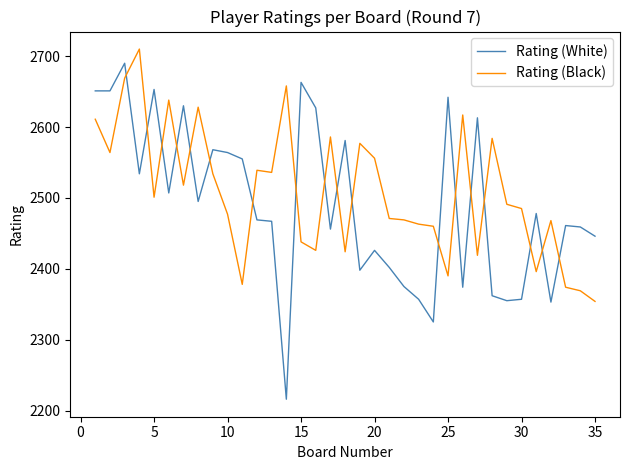

Which series has the widest spread of values?

Rating (White)